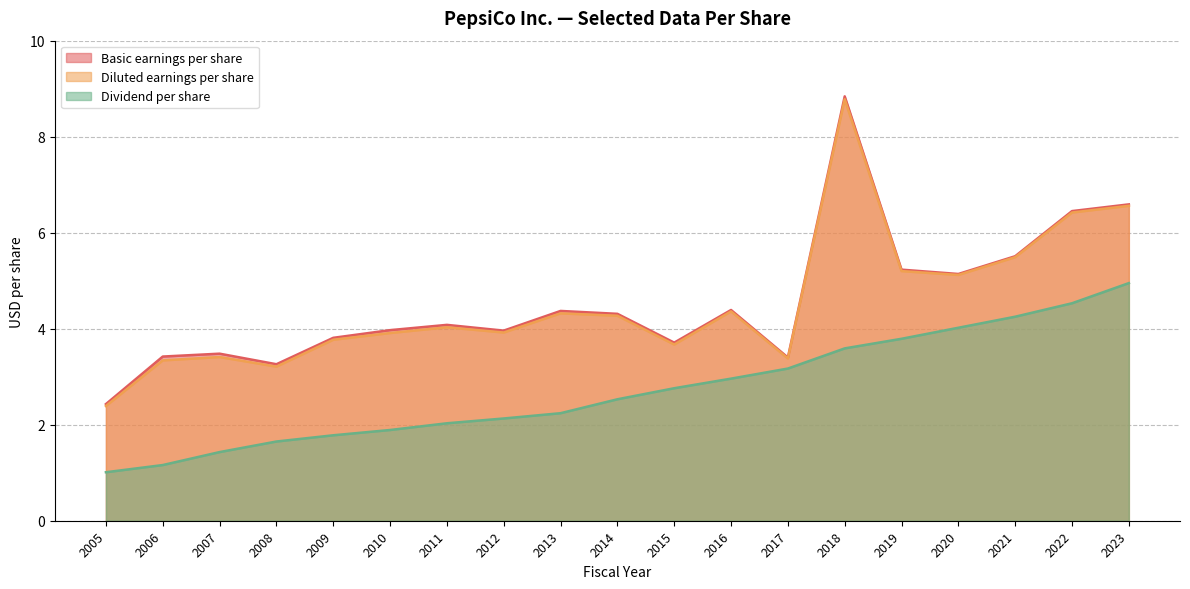

Does the chart have visible grid lines?

Yes